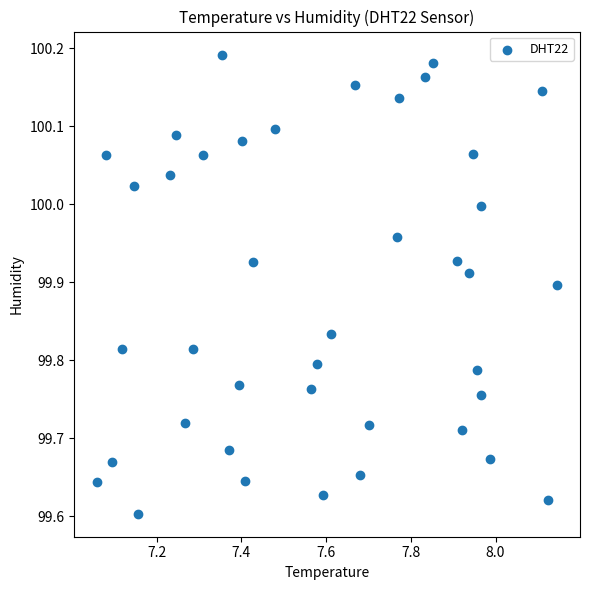

What is the range of Y values (max minus min)?

0.6